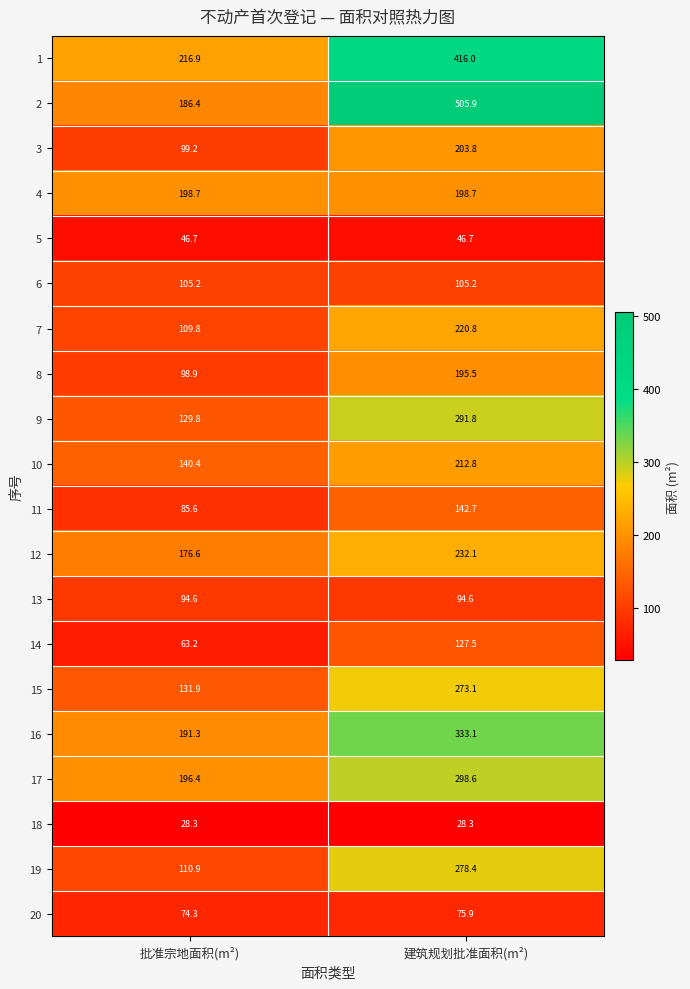

The 1 series shows 216.9 at 批准宗地面积(m²). True or false?

True